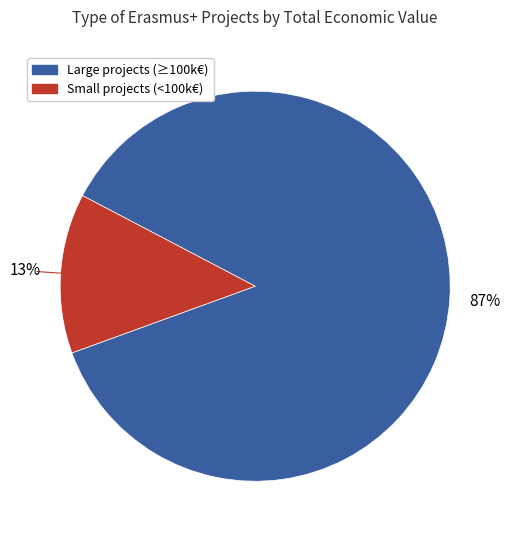

To the nearest percent, what is the difference between the largest and smallest slice percentages?

74%